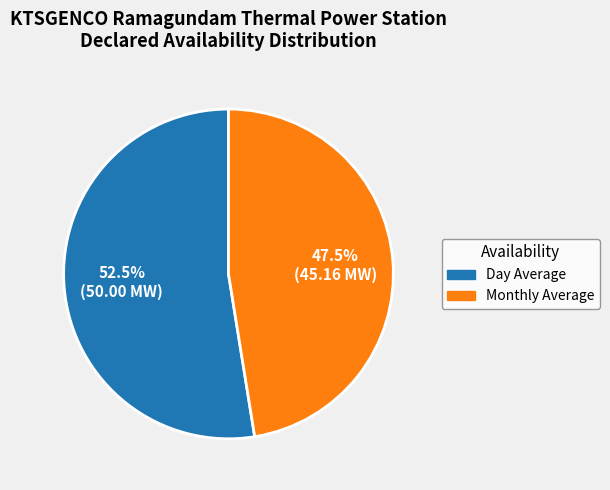

Combined, do Monthly Average and Day Average account for over 50%?

Yes